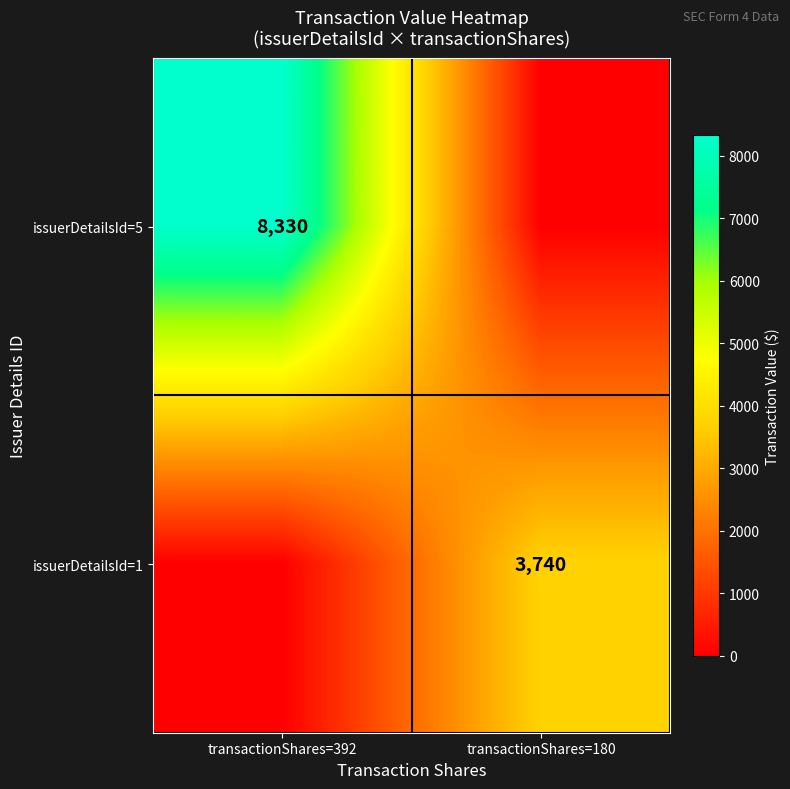

The issuerDetailsId=5 series shows 8330 at transactionShares=392. True or false?

True